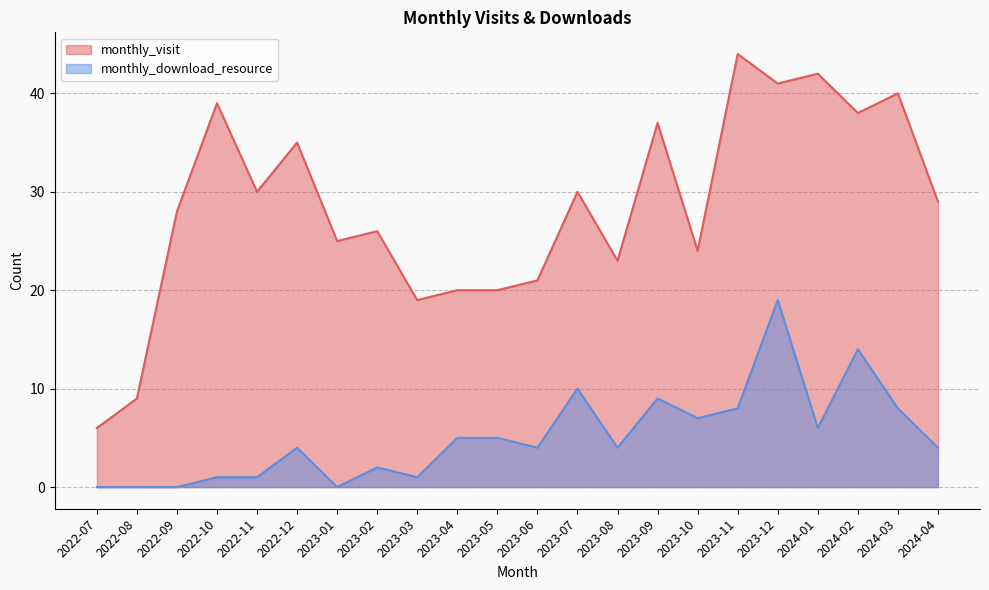

Reading right to left, what are all the values shown in this chart?

monthly_visit: 2024-04=29	2024-03=40	2024-02=38	2024-01=42	2023-12=41	2023-11=44	2023-10=24	2023-09=37	2023-08=23	2023-07=30	2023-06=21	2023-05=20	2023-04=20	2023-03=19	2023-02=26	2023-01=25	2022-12=35	2022-11=30	2022-10=39	2022-09=28	2022-08=9	2022-07=6
monthly_download_resource: 2024-04=4	2024-03=8	2024-02=14	2024-01=6	2023-12=19	2023-11=8	2023-10=7	2023-09=9	2023-08=4	2023-07=10	2023-06=4	2023-05=5	2023-04=5	2023-03=1	2023-02=2	2023-01=0	2022-12=4	2022-11=1	2022-10=1	2022-09=0	2022-08=0	2022-07=0